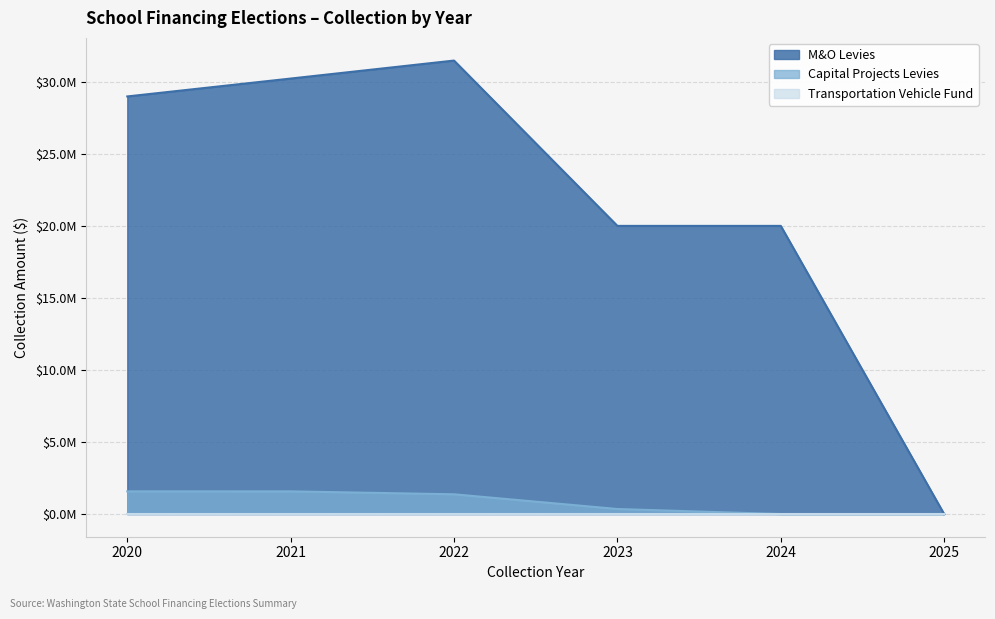

What is the highest value of the M&O Levies series?

31474531